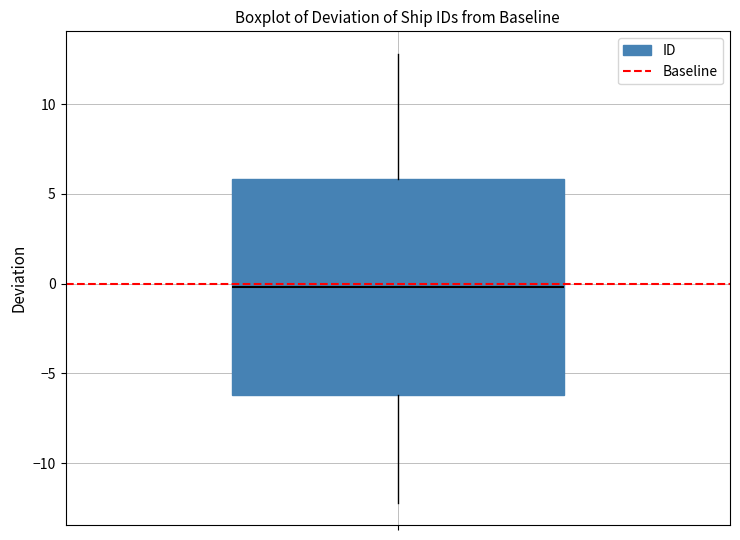

Transcribe this box plot: give where the median line is, the range the box spans, and where the two whiskers end, as read against the y-axis. The values are not printed on the chart, so give them approximately, as read against the axis.

median 0, box -6 to 6, whiskers -12 to 13